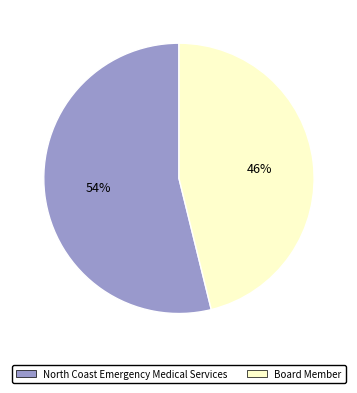

Is it true that Board Member is 56% of the pie?

False